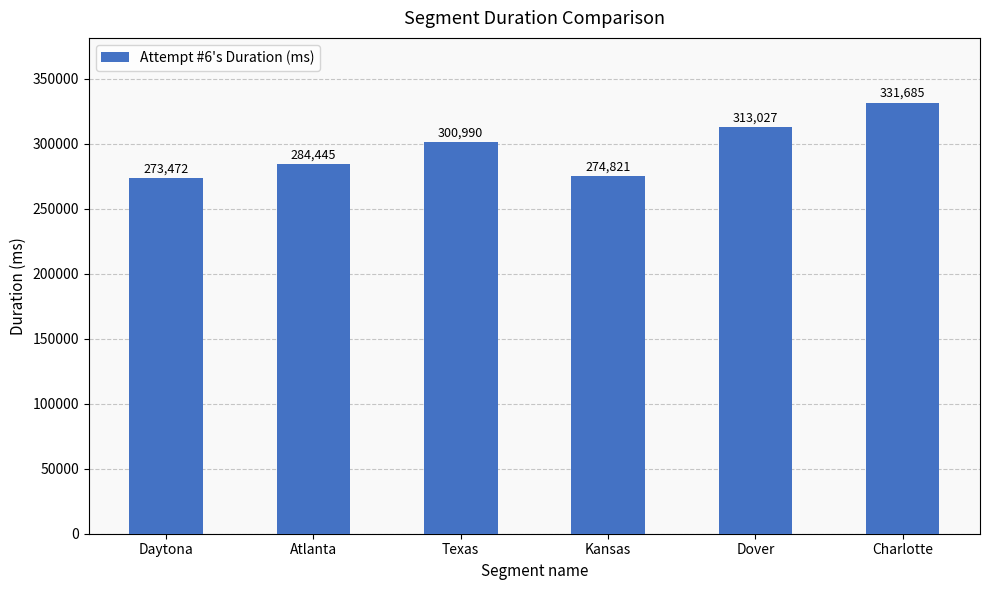

What is the average value?

296407